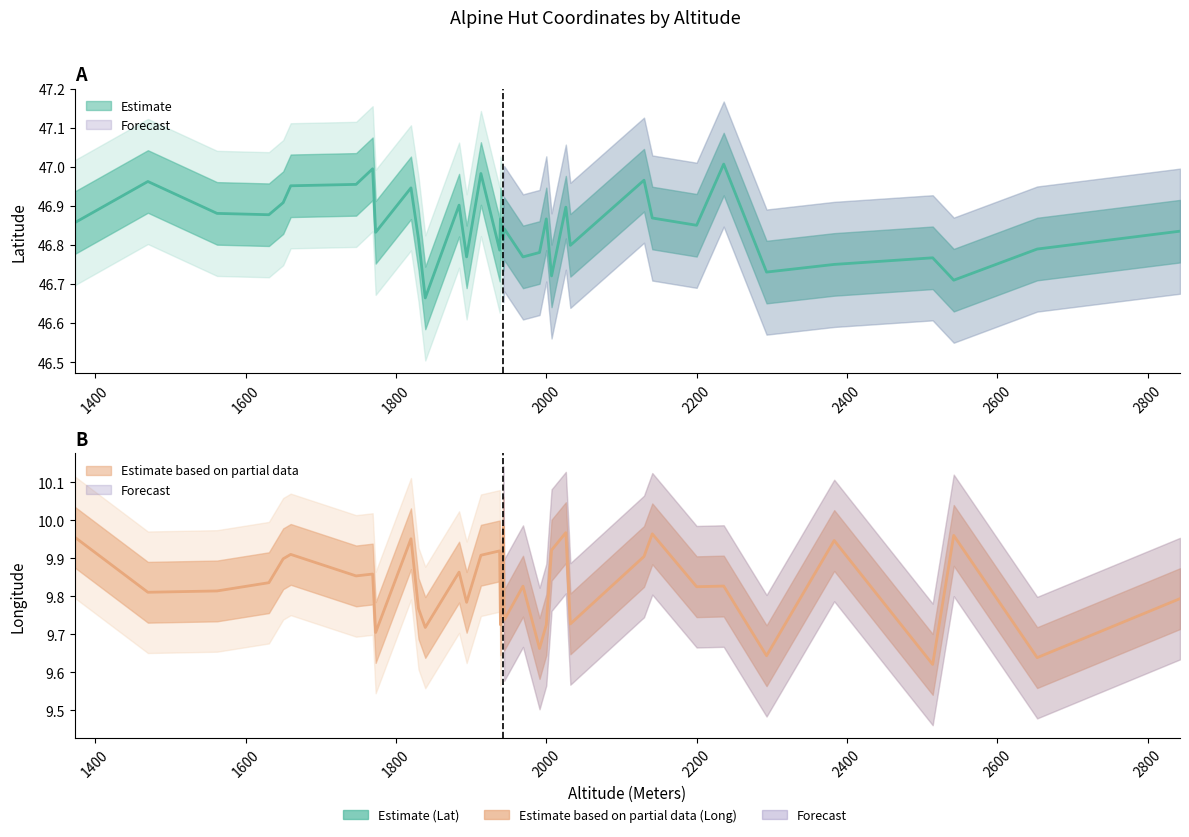

What is the sum of all Long values?

344.0